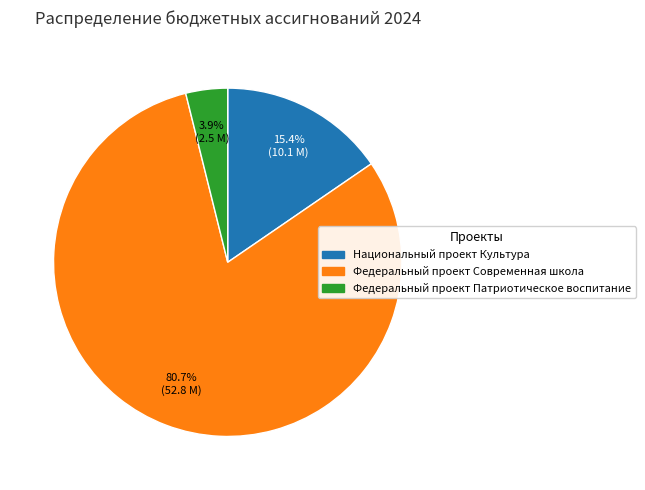

To the nearest percent, what portion does Федеральный проект Патриотическое воспитание represent?

4%